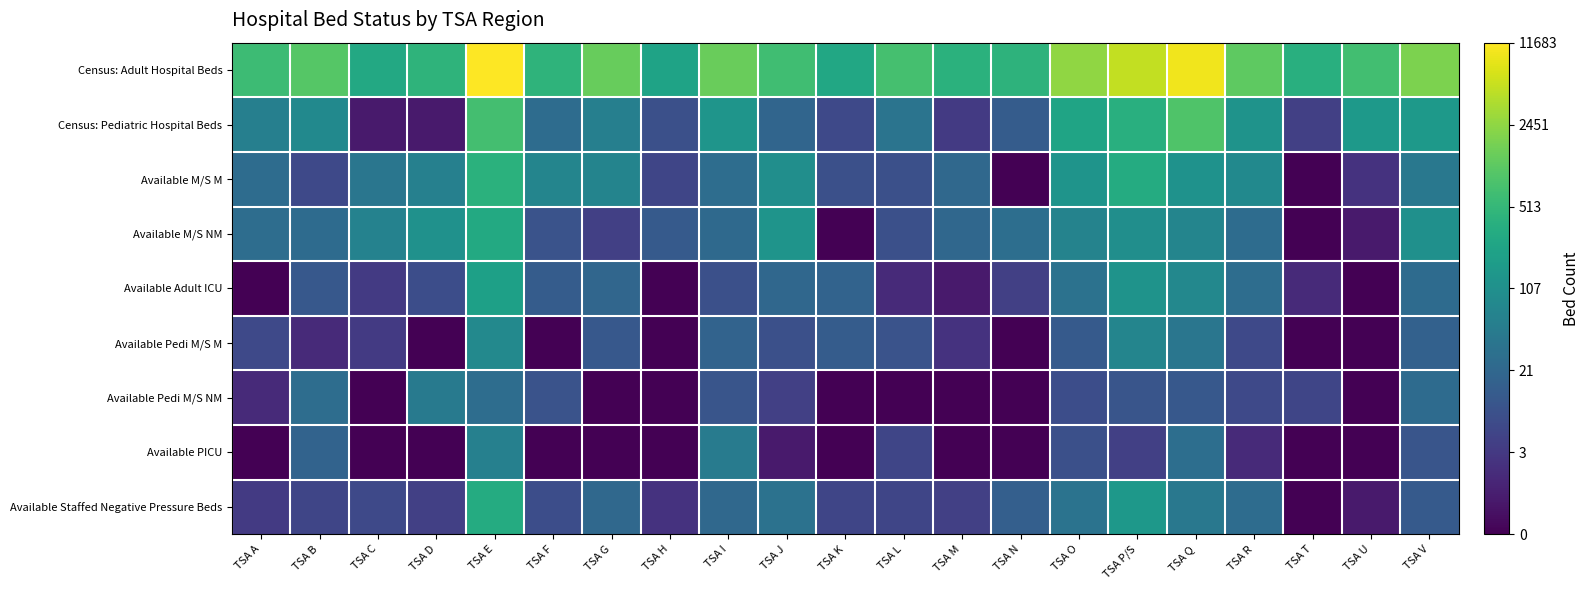

Which series has the largest total across all categories?

Census: Adult Hospital Beds